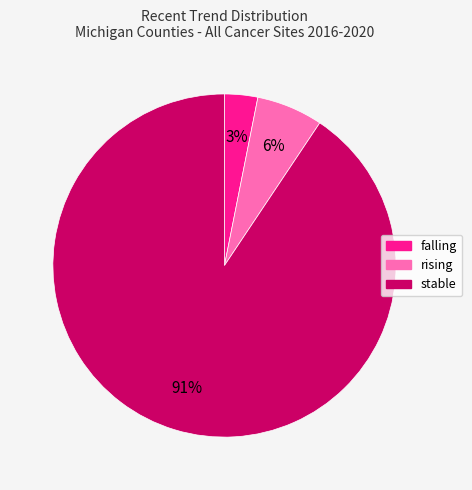

To the nearest percent, what is the average slice percentage?

33%